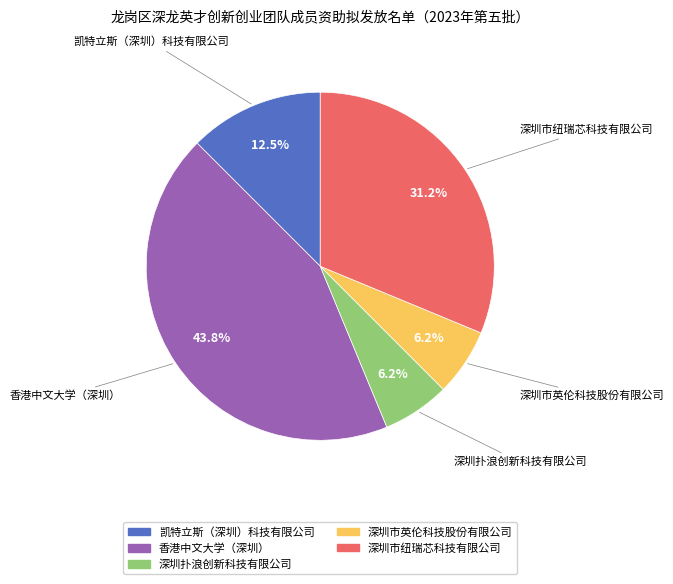

The 深圳市纽瑞芯科技有限公司 slice represents 31% of the pie. True or false?

True